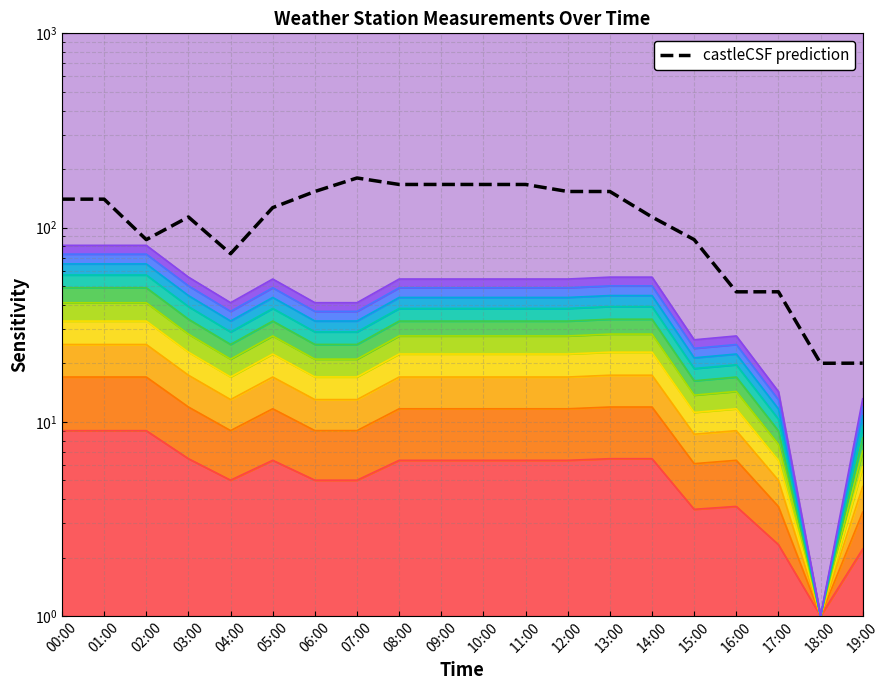

Between 01:00 and 10:00, which is larger?

10:00